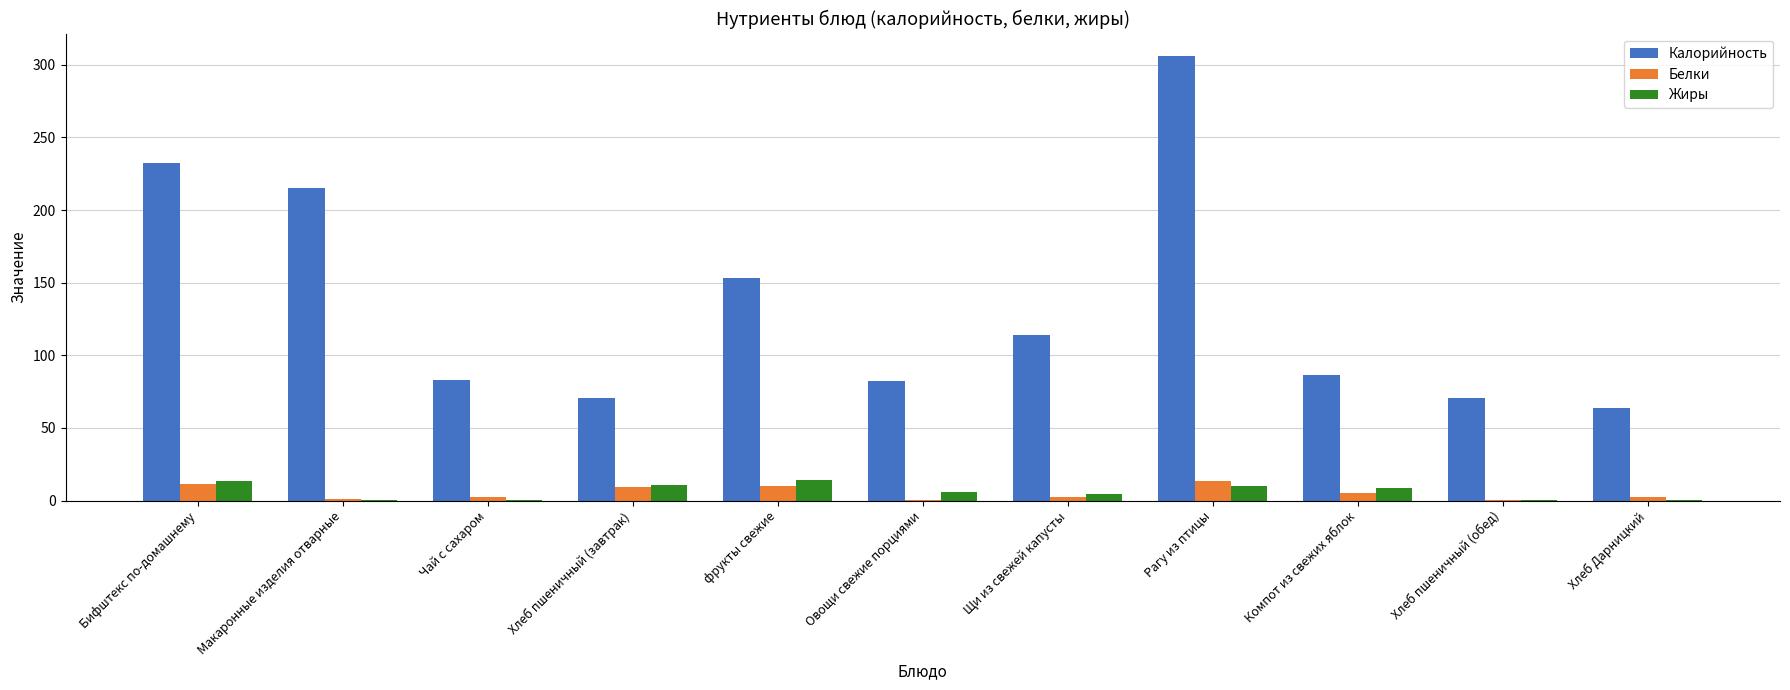

What is the maximum value shown in the chart?

306.1